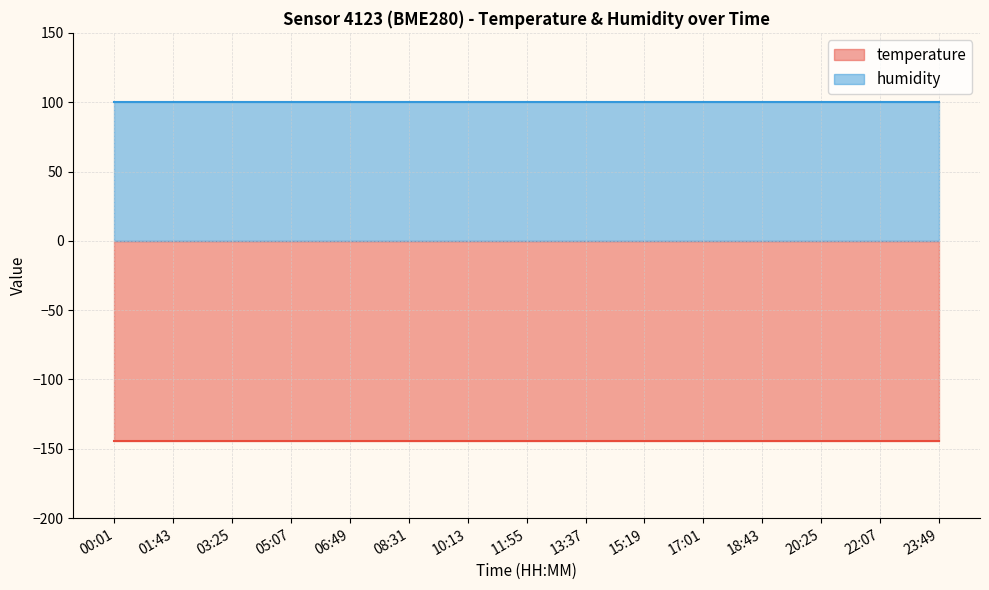

At which category is the sum across all series the highest?

00:01